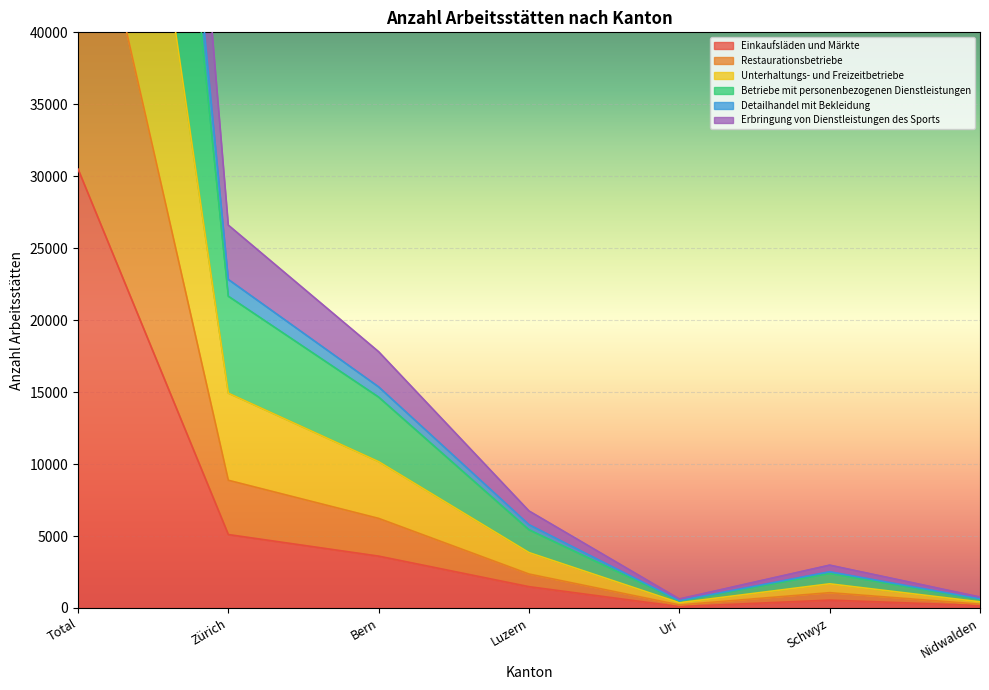

Reading right to left, extract all data points from this chart.

Einkaufsläden und Märkte: 167	547	95	1480	3602	5100	30499
Restaurationsbetriebe: 263	1063	213	2358	6223	8872	54916
Unterhaltungs- und Freizeitbetriebe: 758	2975	622	6739	17804	26600	151298
Betriebe mit personenbezogenen Dienstleistungen: 603	2397	490	5430	14650	21660	123835
Detailhandel mit Bekleidung: 426	1678	363	3849	10167	14926	86418
Erbringung von Dienstleistungen des Sports: 635	2514	510	5785	15359	22825	130932